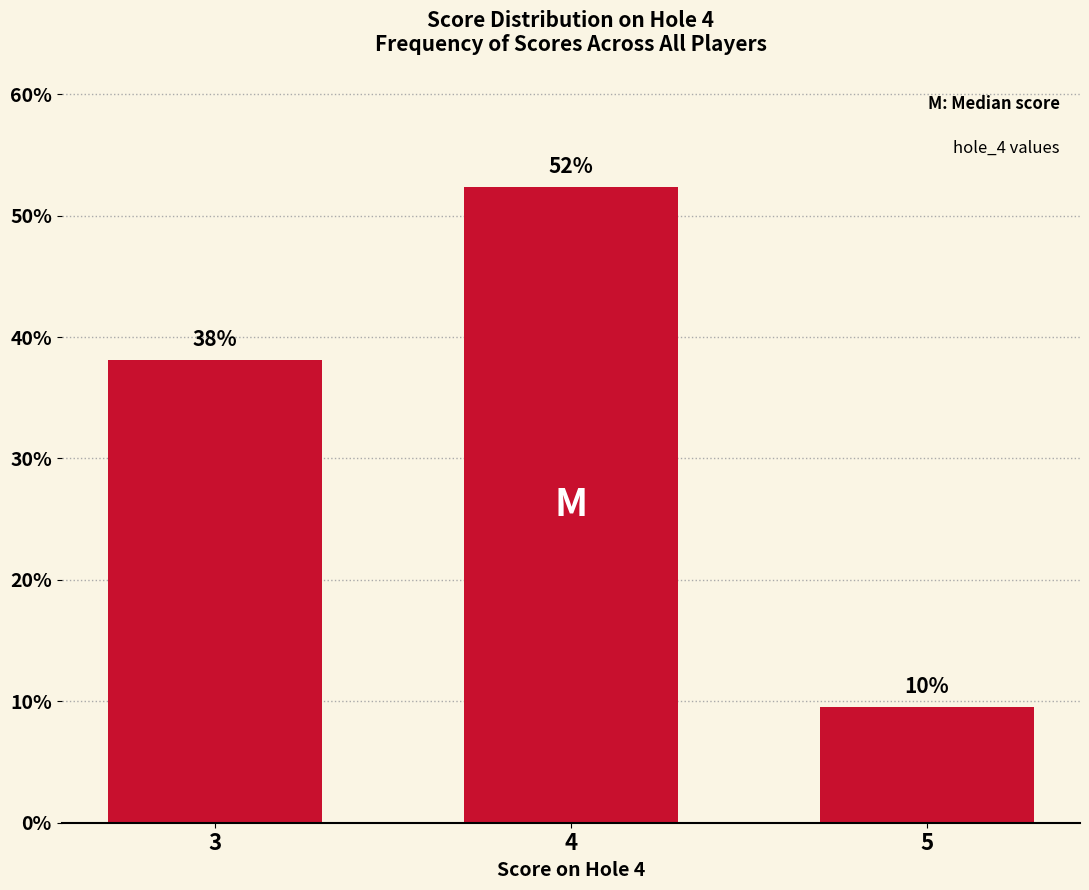

What is the change in value from 4 to 5?

-42.9